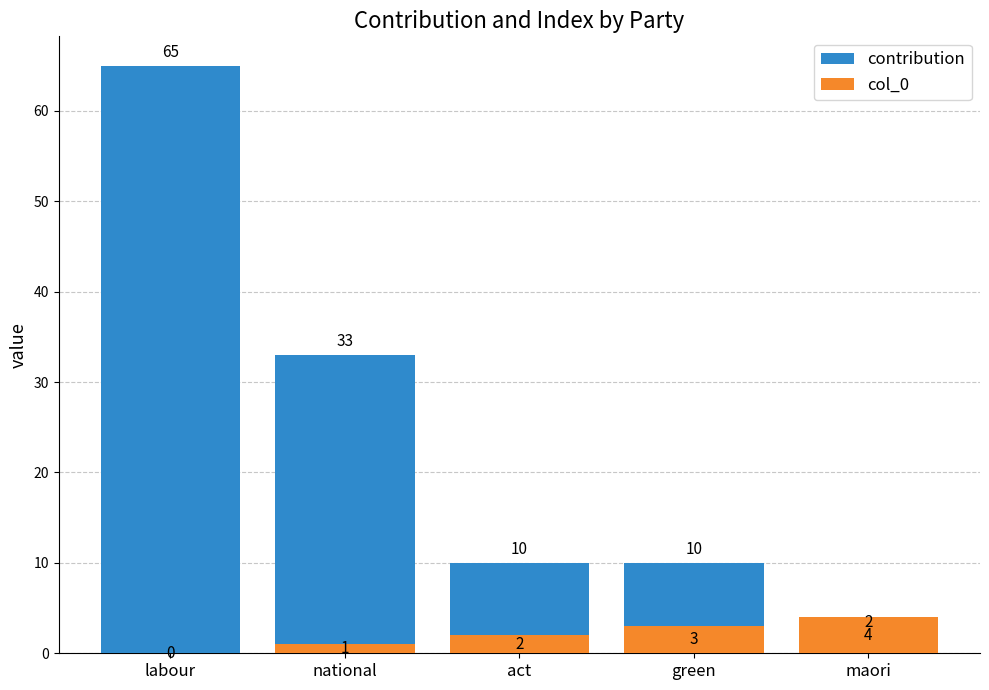

Which series has the largest range (max minus min)?

contribution